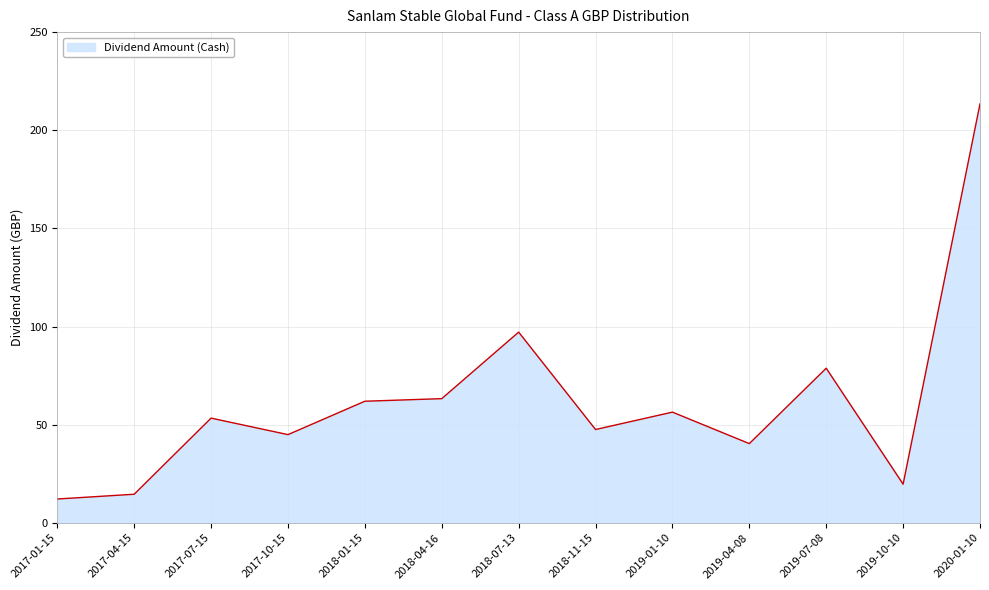

What is the greatest value displayed?

213.4